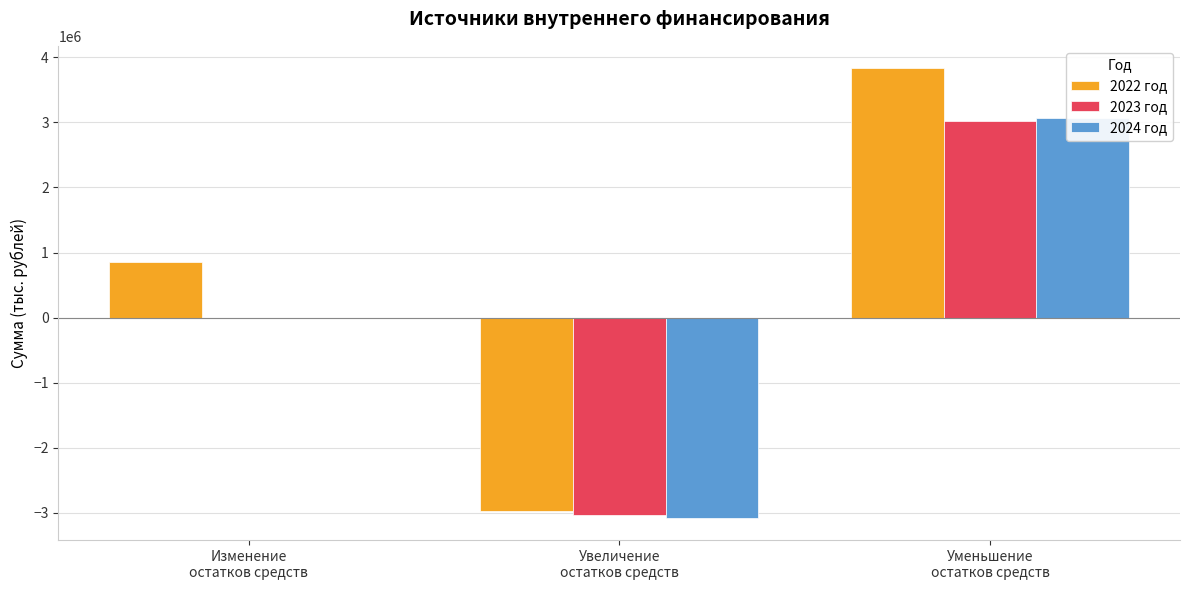

Where does the 2024 год series first go above 0?

Уменьшение
остатков средств